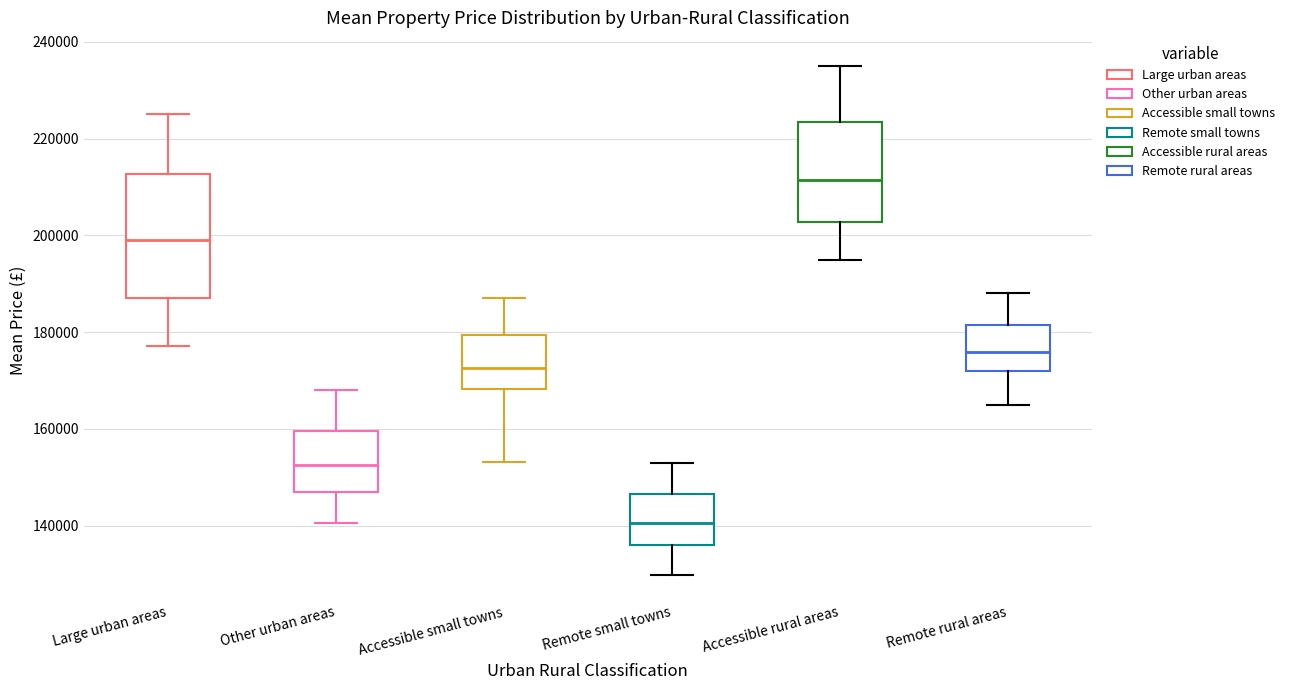

Reading left to right, read every box against the y-axis: the position of its median line, the range the box covers, and the ends of its whiskers. The values are not printed on the chart, so give them approximately, as read against the axis.

Large urban areas: median 200000, box 188000 to 212000, whiskers 178000 to 226000
Other urban areas: median 152000, box 146000 to 160000, whiskers 140000 to 168000
Accessible small towns: median 172000, box 168000 to 180000, whiskers 154000 to 188000
Remote small towns: median 140000, box 136000 to 146000, whiskers 130000 to 154000
Accessible rural areas: median 212000, box 202000 to 224000, whiskers 194000 to 236000
Remote rural areas: median 176000, box 172000 to 182000, whiskers 166000 to 188000